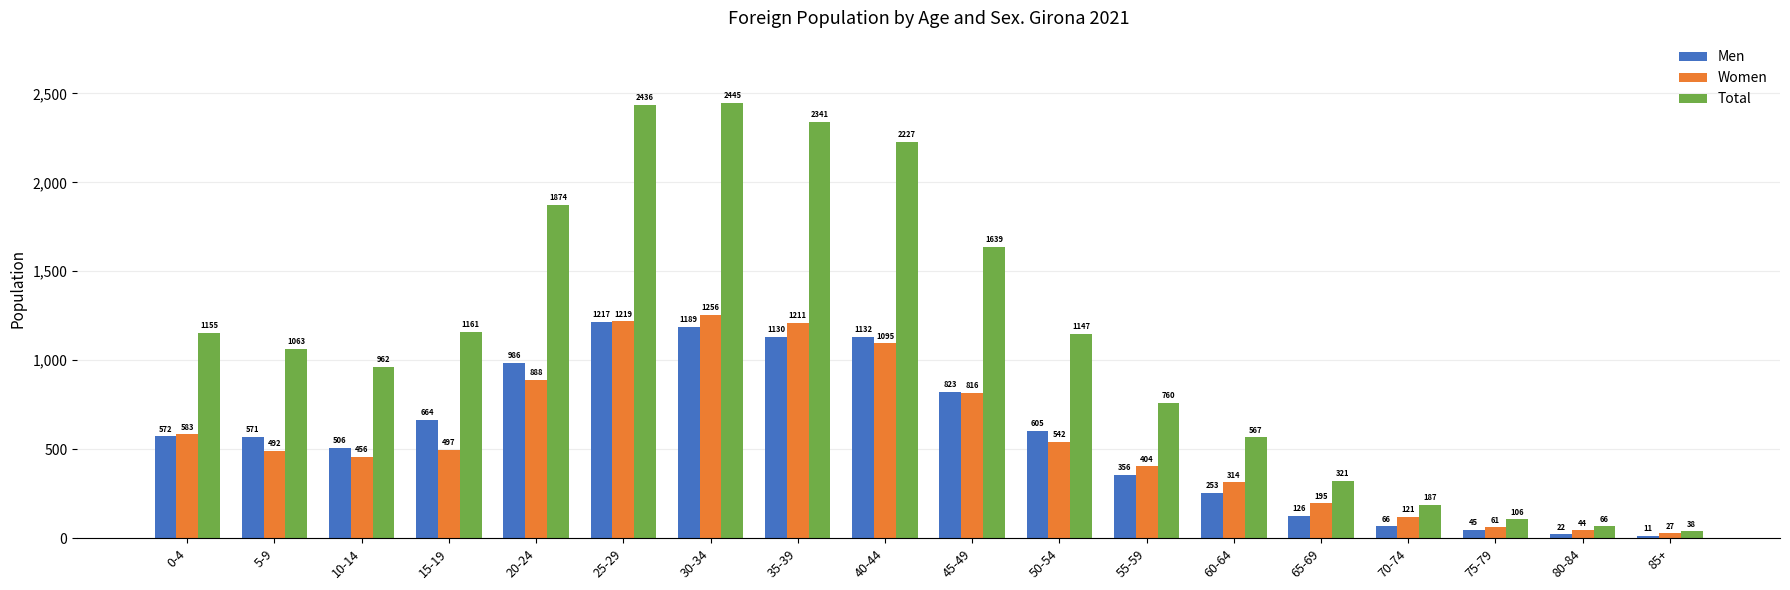

Which series has the largest total across all categories?

Total